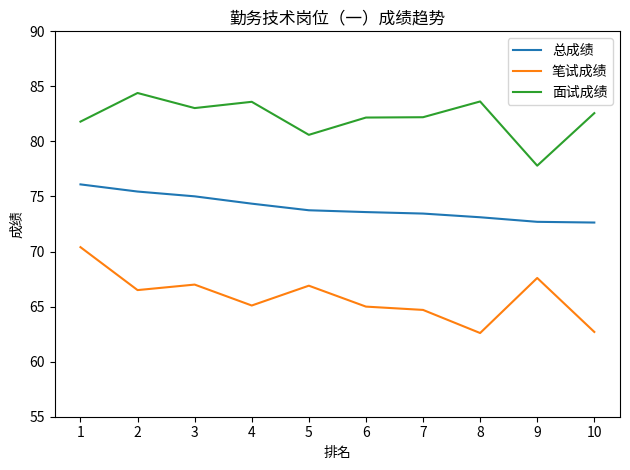

True or false: 总成绩 and 面试成绩 cross at least once.

False